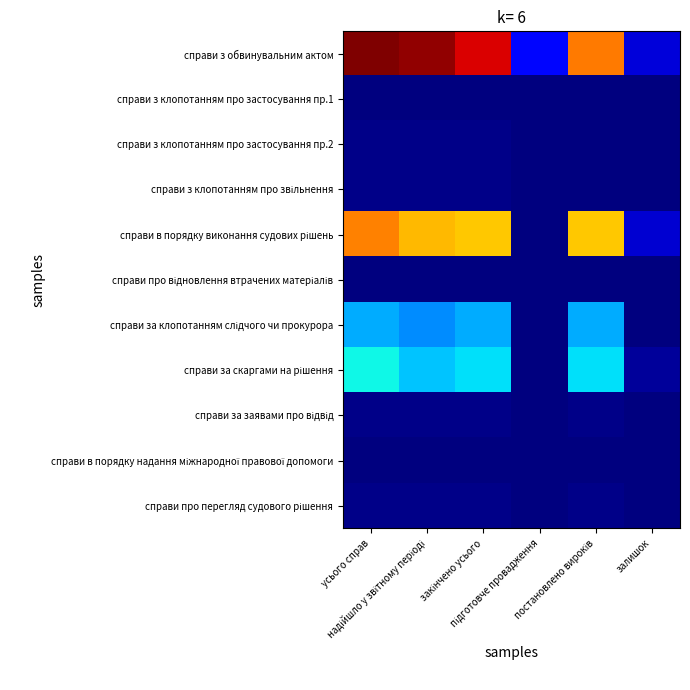

Which series has the largest total across all categories?

справи з обвинувальним актом